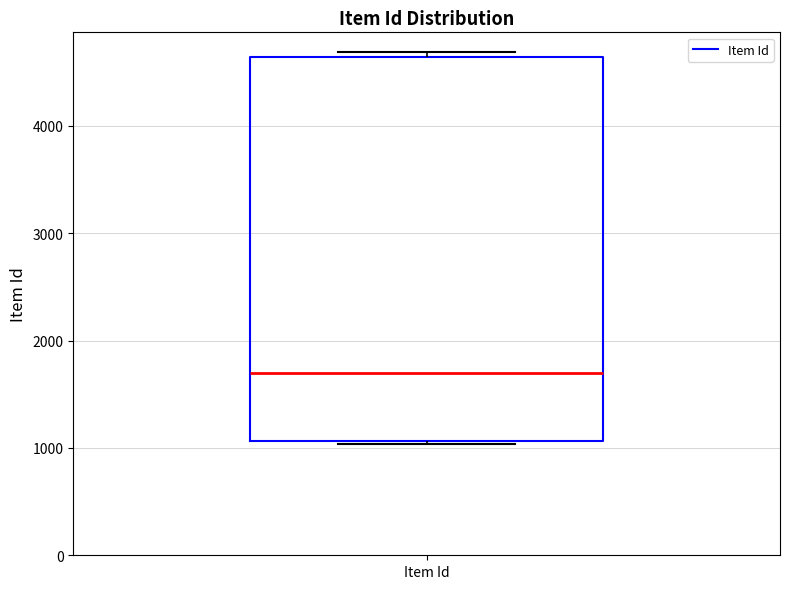

Read this box plot against the y-axis: the position of the median line, the range covered by the box, and the ends of both whiskers. The values are not printed on the chart, so give them approximately, as read against the axis.

median 1700, box 1100 to 4600, whiskers 1000 to 4700